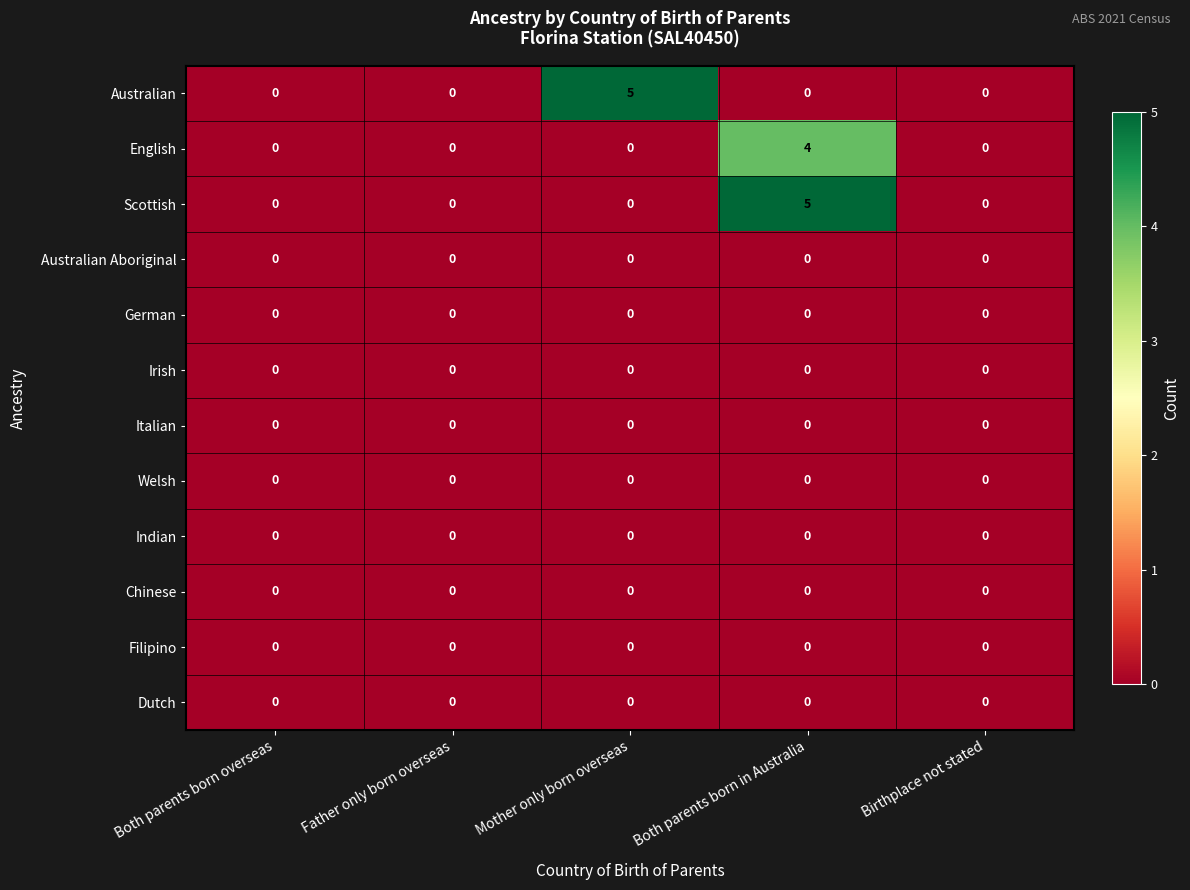

The value of Australian at Father only born overseas is 3. True or false?

False